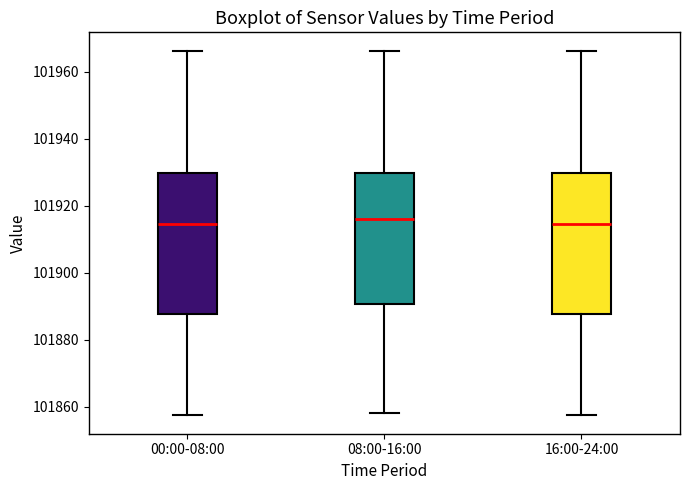

Reading left to right, read every box against the y-axis: the position of its median line, the range the box covers, and the ends of its whiskers. The values are not printed on the chart, so give them approximately, as read against the axis.

00:00-08:00: median 101914, box 101888 to 101930, whiskers 101858 to 101966
08:00-16:00: median 101916, box 101890 to 101930, whiskers 101858 to 101966
16:00-24:00: median 101914, box 101888 to 101930, whiskers 101858 to 101966